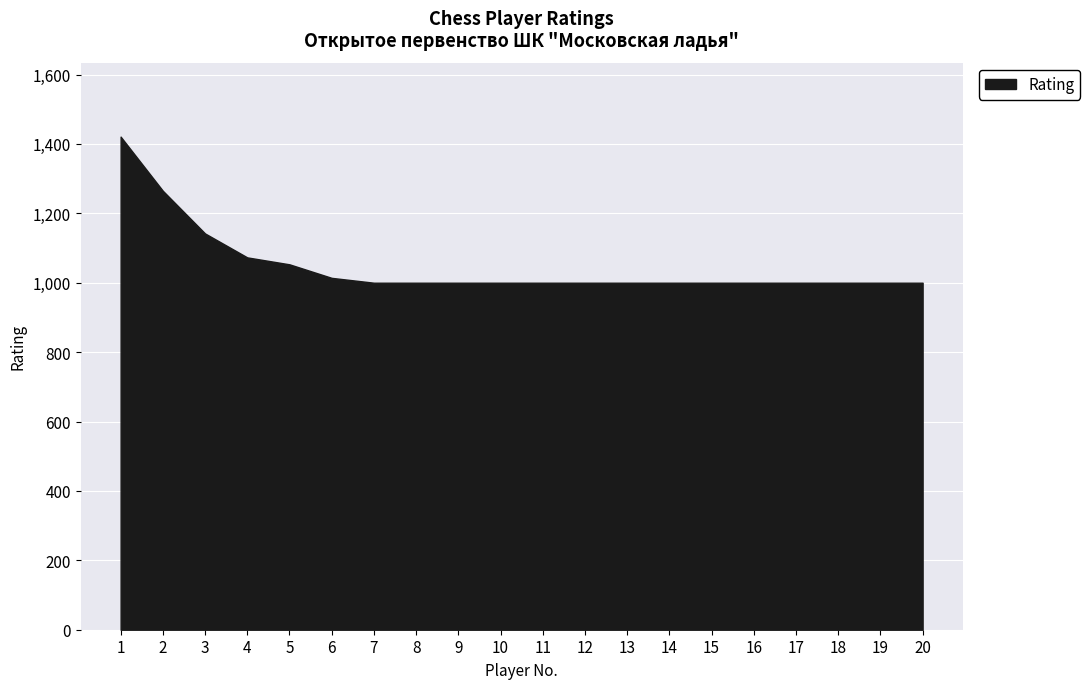

Reading left to right, what are all the values shown in this chart?

1421	1265	1142	1073	1053	1014	1000	1000	1000	1000	1000	1000	1000	1000	1000	1000	1000	1000	1000	1000